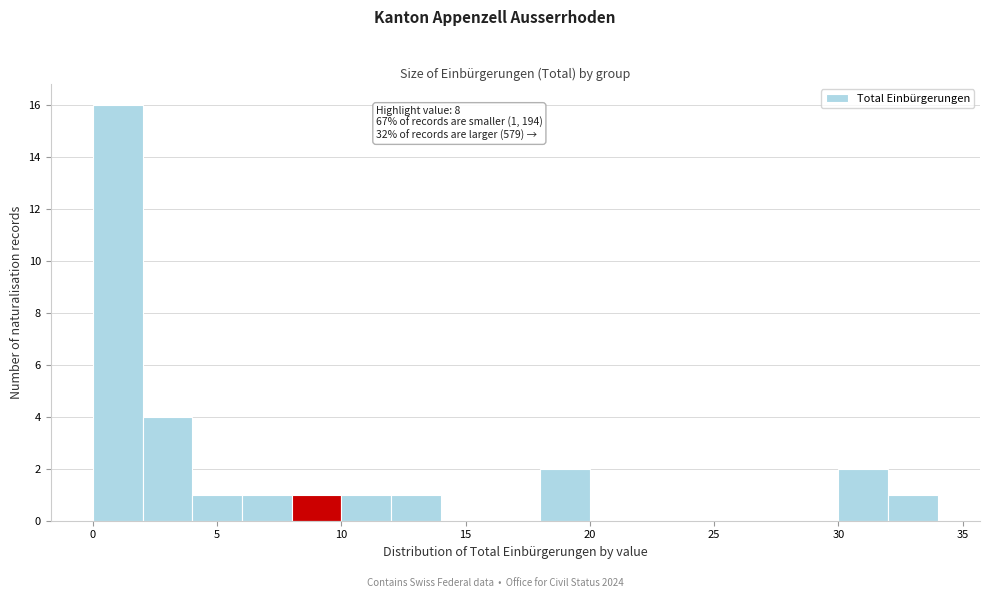

Over which range of the x-axis is the bar tallest?

0 to 2